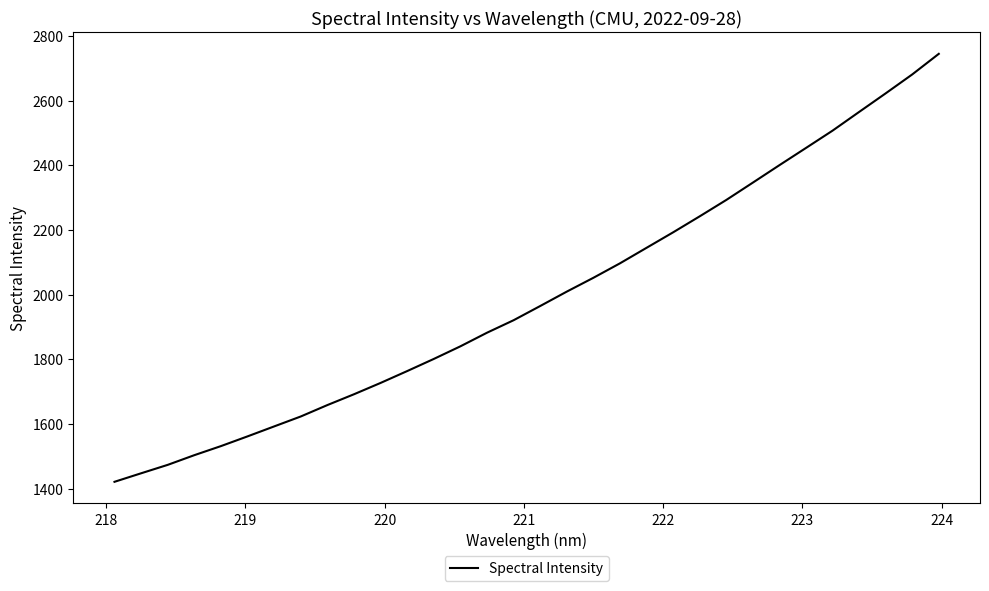

Reading left to right, list all the values displayed in this chart.

1420.8	1447.2	1473.3	1503.3	1531.3	1561.4	1592.2	1623.0	1658.3	1691.7	1726.8	1763.5	1801.0	1840.0	1882.1	1920.7	1964.6	2009.2	2051.9	2096.6	2144.7	2192.5	2242.1	2292.6	2346.3	2400.3	2453.6	2507.1	2564.9	2622.4	2681.0	2744.7